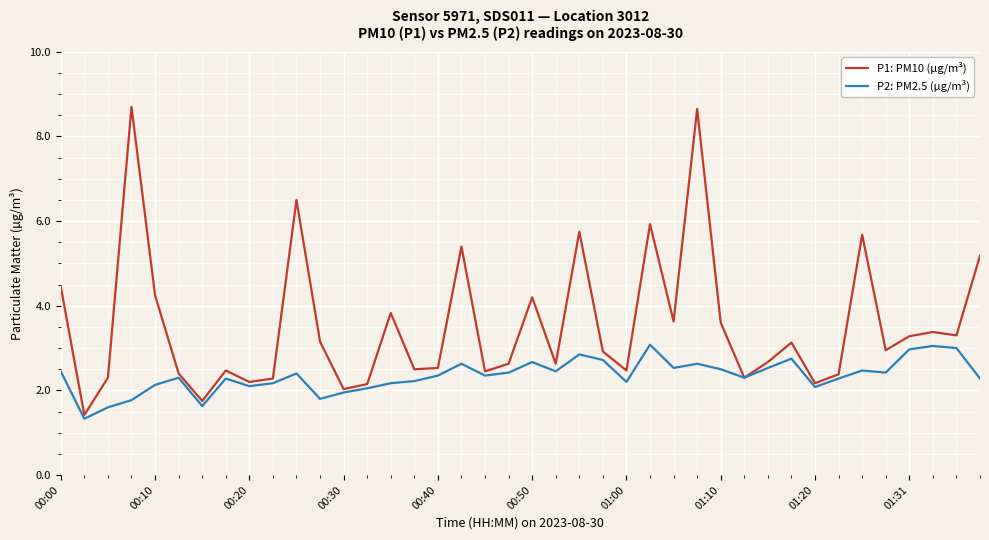

Rank the series by their maximum value, from highest to lowest.

P1: PM10 (µg/m³), P2: PM2.5 (µg/m³)